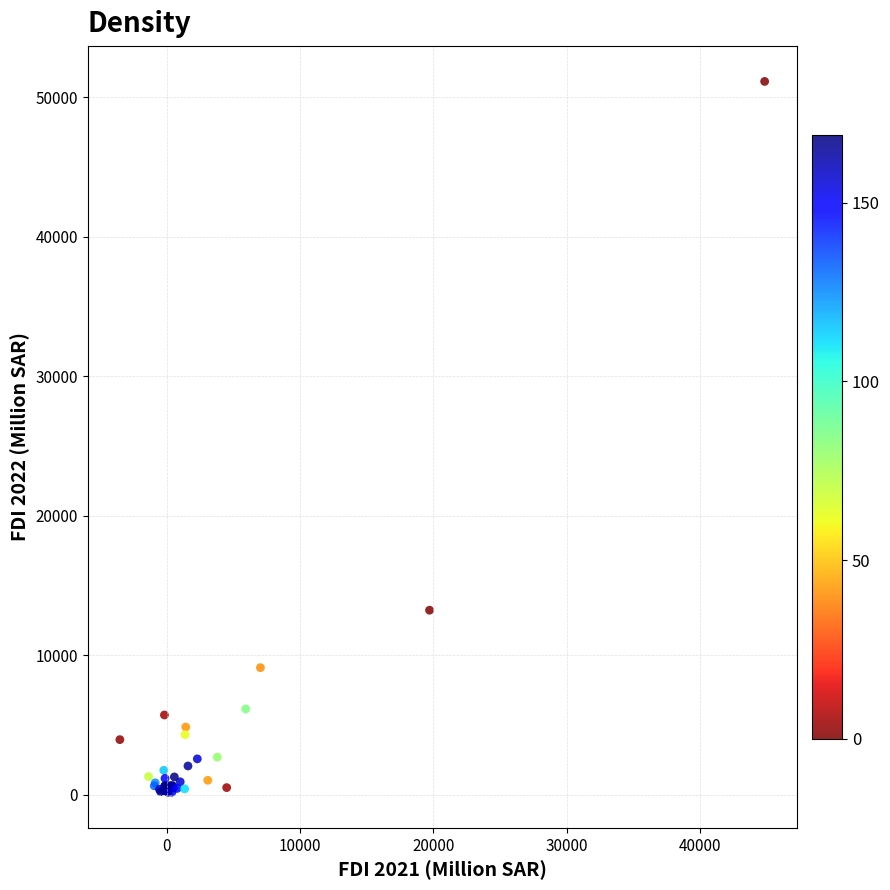

What Y value in the scatter plot is closest to 25655?

13227.5